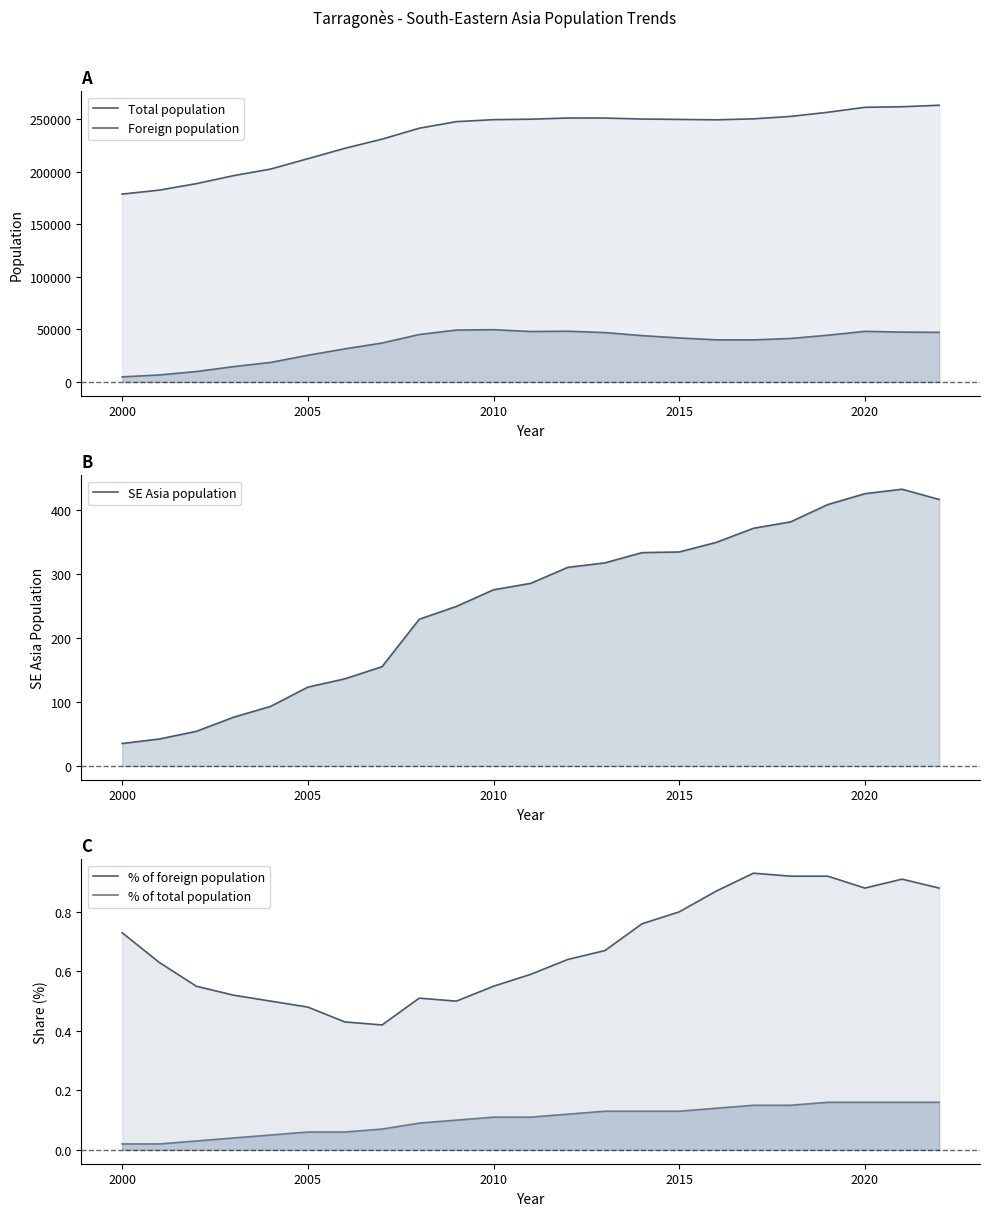

In SE Asia population, how many points are higher than both neighbors (excluding endpoints)?

1